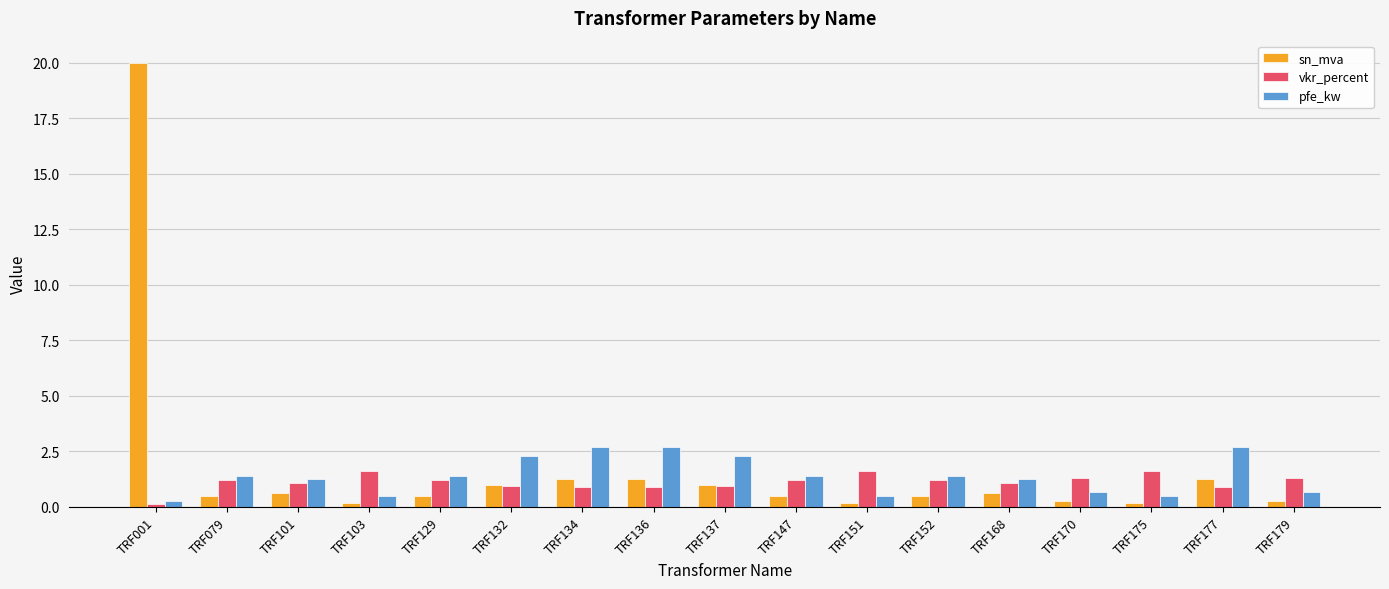

True or false: pfe_kw has a value of 4.8 at TRF177.

False